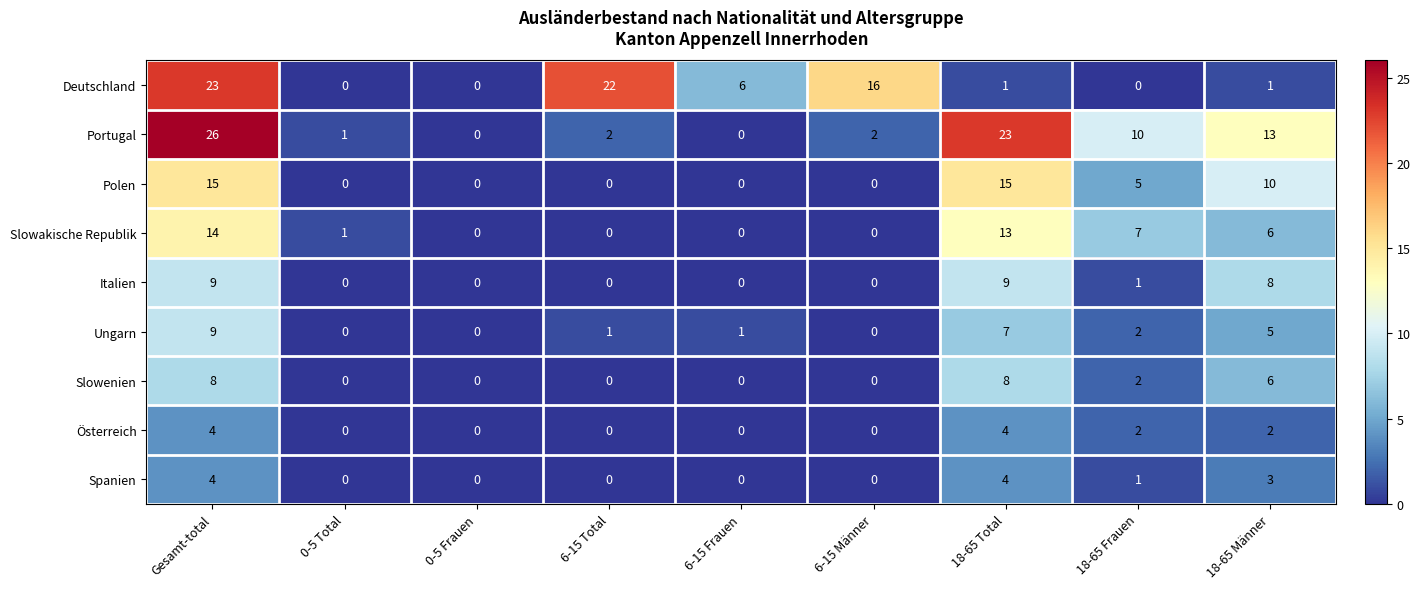

Is it true that Deutschland equals -12 at 0-5 Frauen?

False